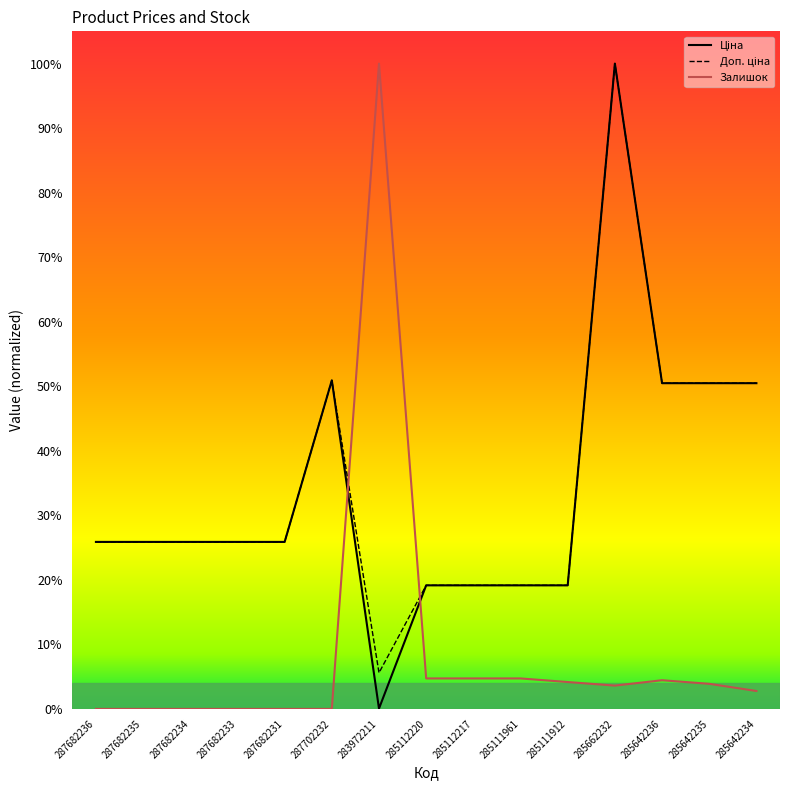

At which category does Доп. ціна reach its first local peak?

287702232